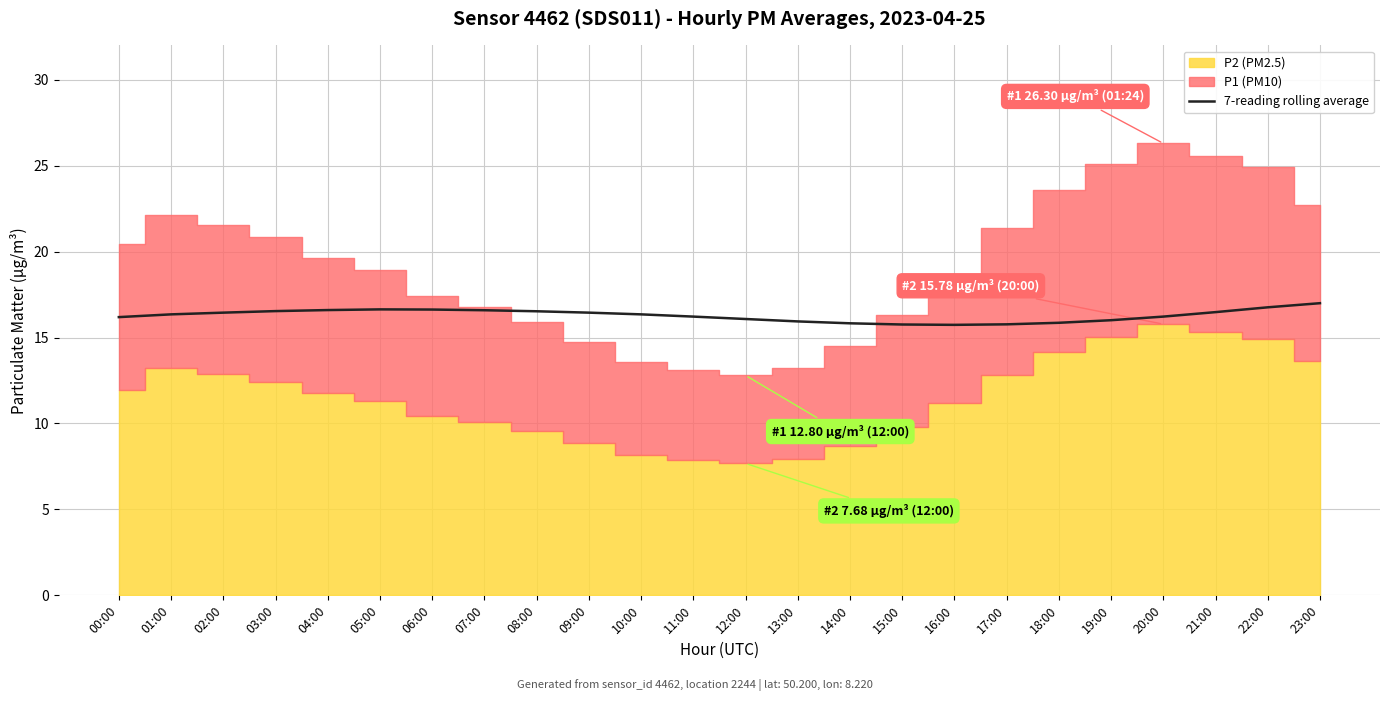

True or false: 7-reading rolling average has a value of 25.0 at 12:00.

False